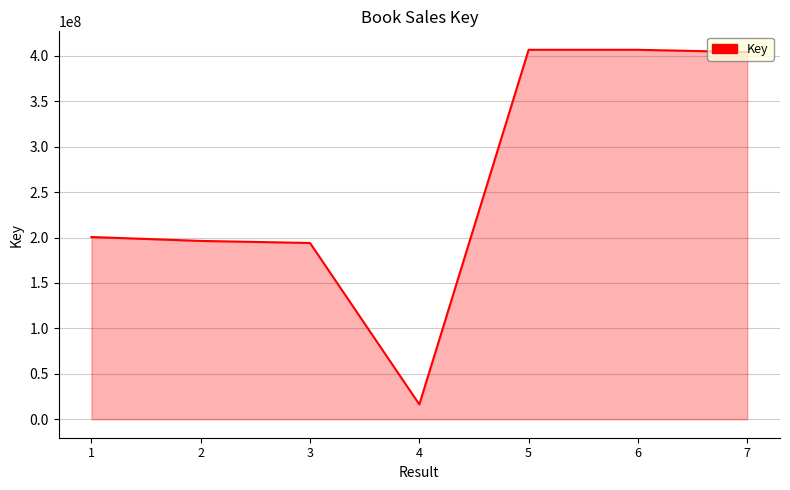

What is the minimum value shown in the chart?

16352365